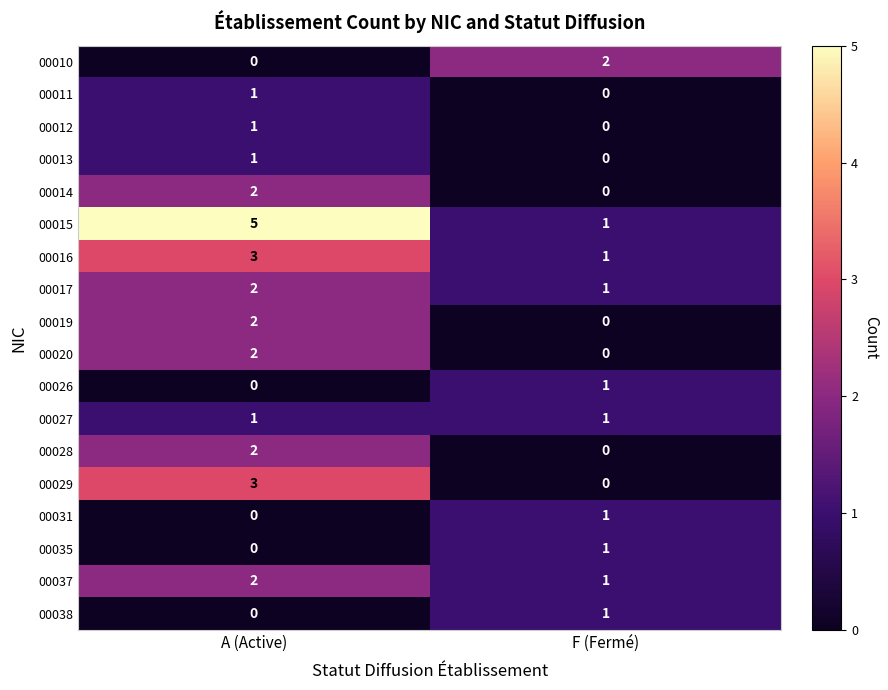

At which category does the chart reach its peak across all series?

A (Active)